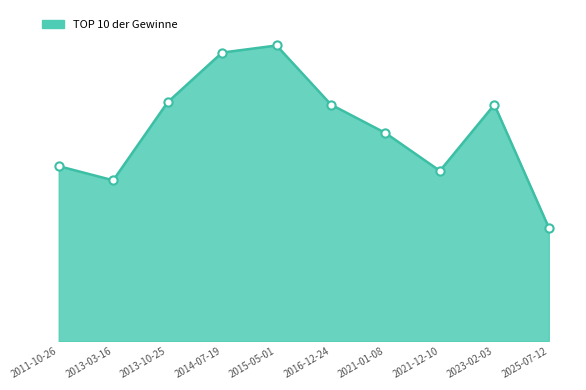

What is the change in value from 2014-07-19 to 2021-01-08?

-850000